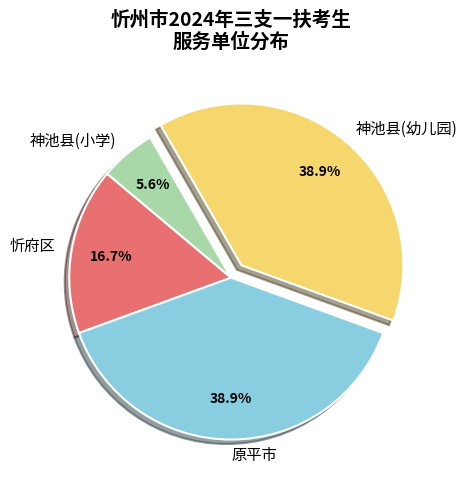

Which category has the smallest portion of the pie?

神池县(小学)